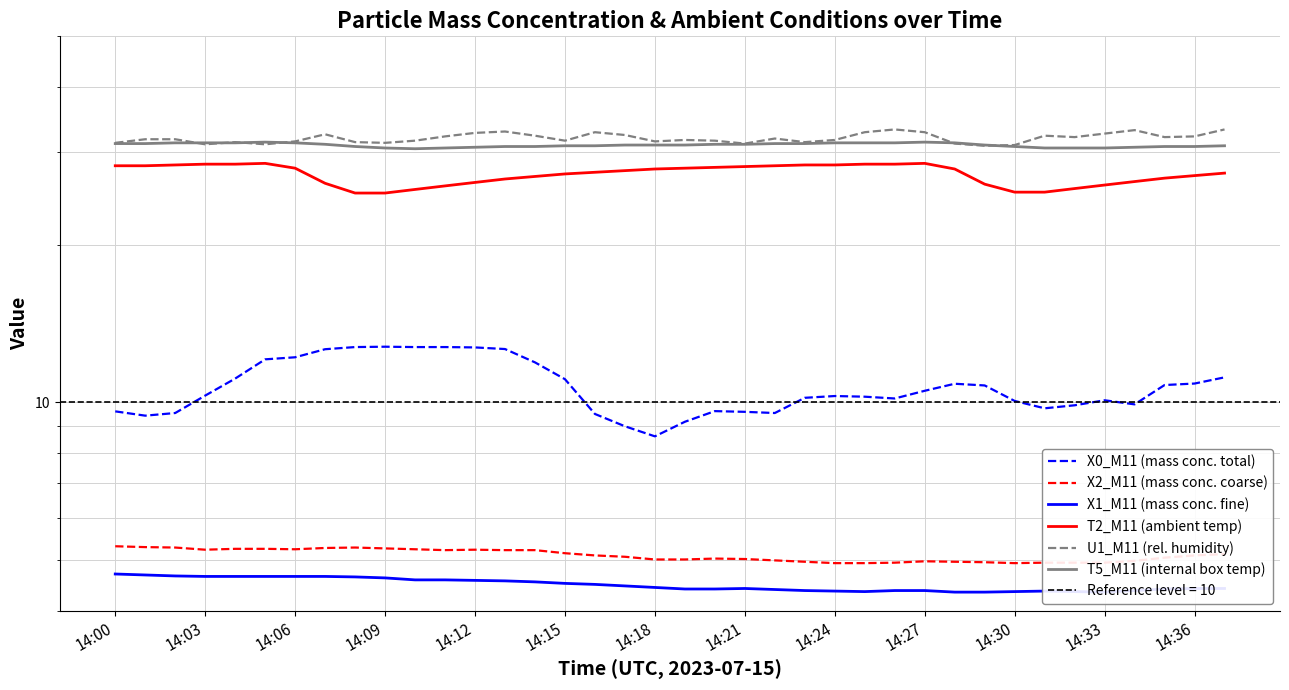

What is the spread (max minus min) of values at 14:12?

28.1